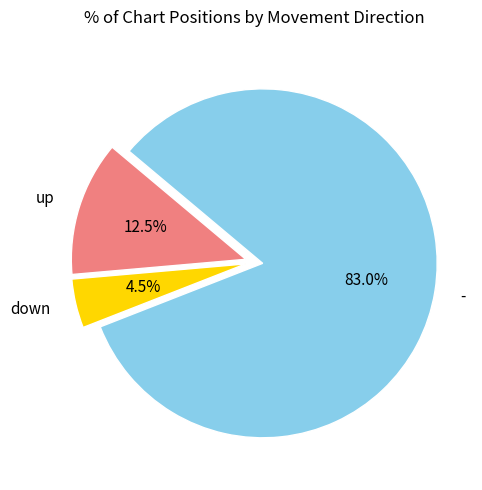

Between down and up, which is larger?

up